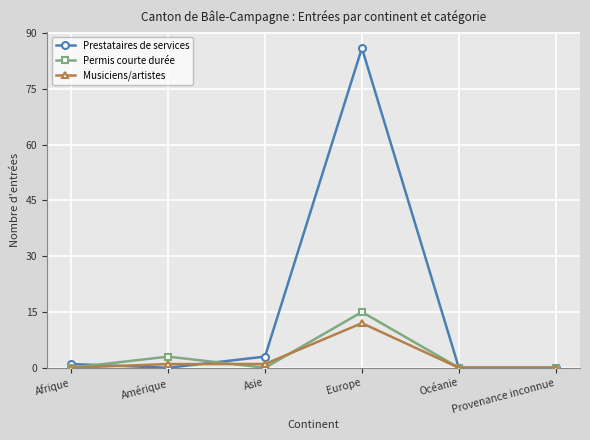

What is the greatest value displayed?

86